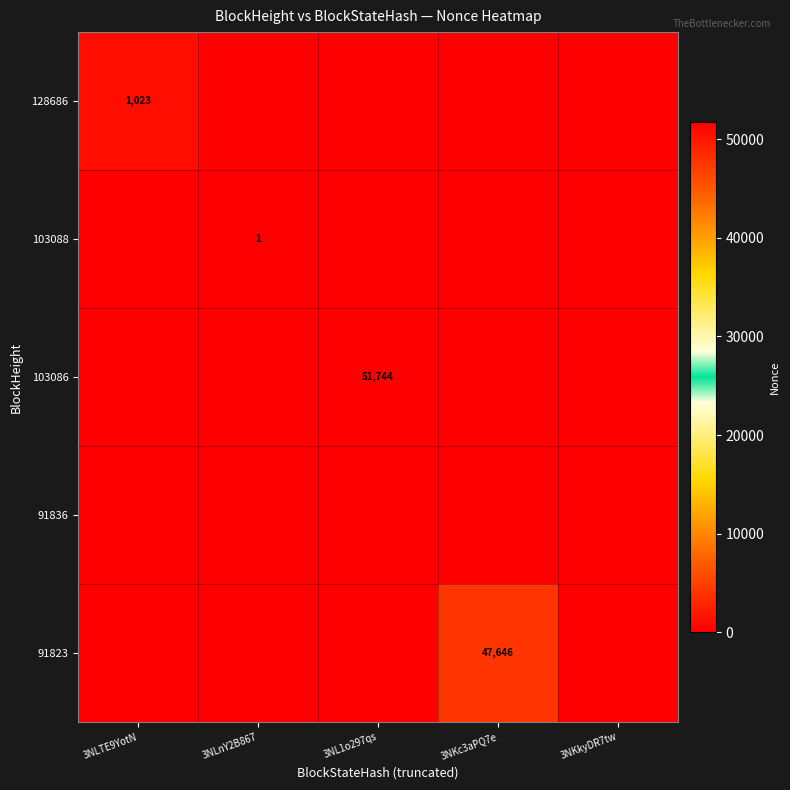

True or false: 103088 has a value of 1 at 3NLnY2B867.

True